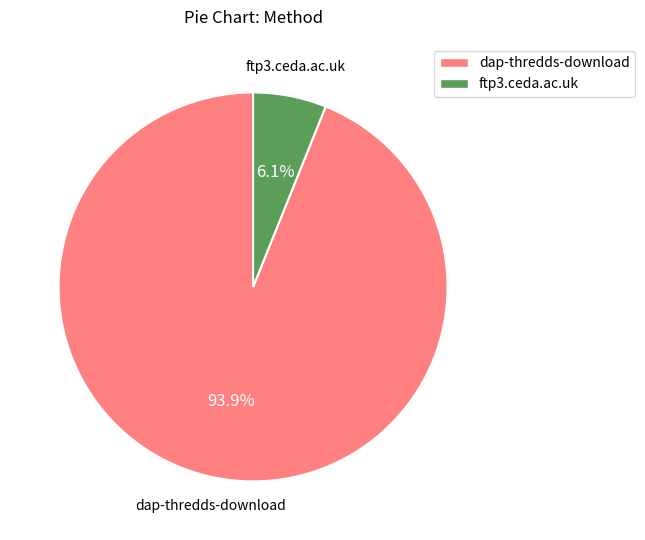

The ftp3.ceda.ac.uk slice represents 13% of the pie. True or false?

False